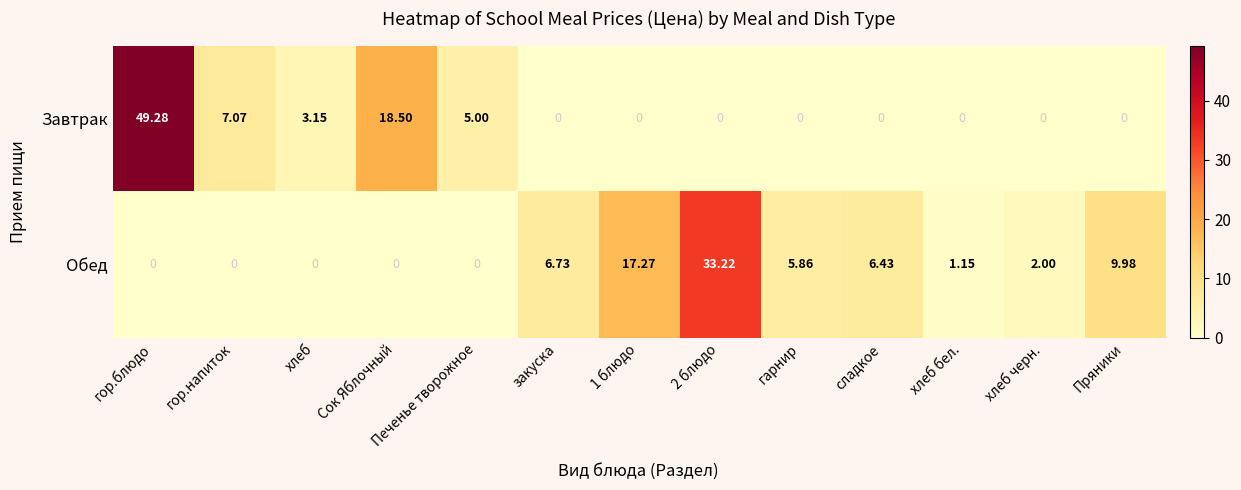

Rank the series by their average value, from lowest to highest.

Обед, Завтрак